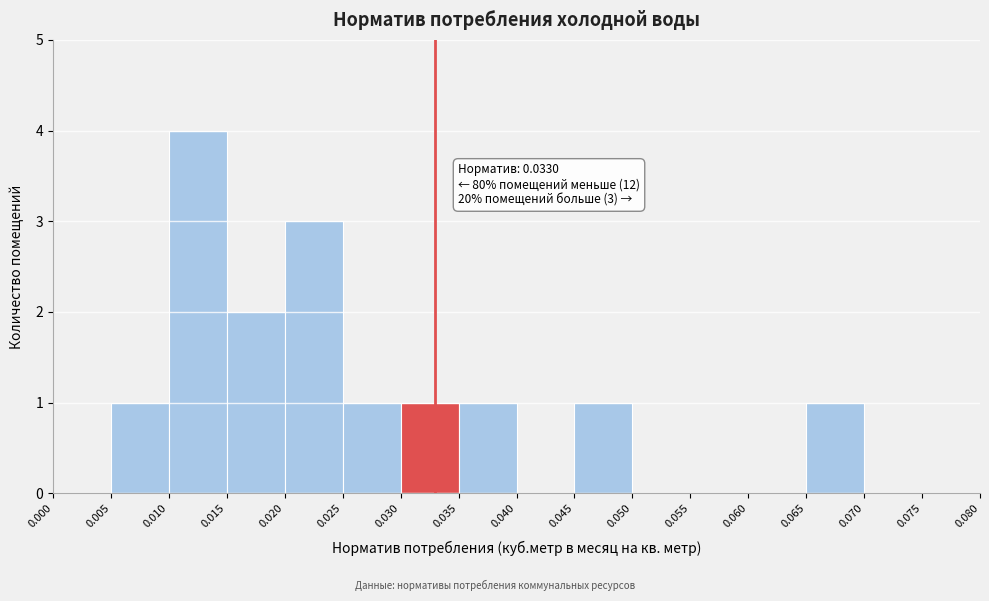

Which range on the x-axis has the tallest bar?

0.010 to 0.015